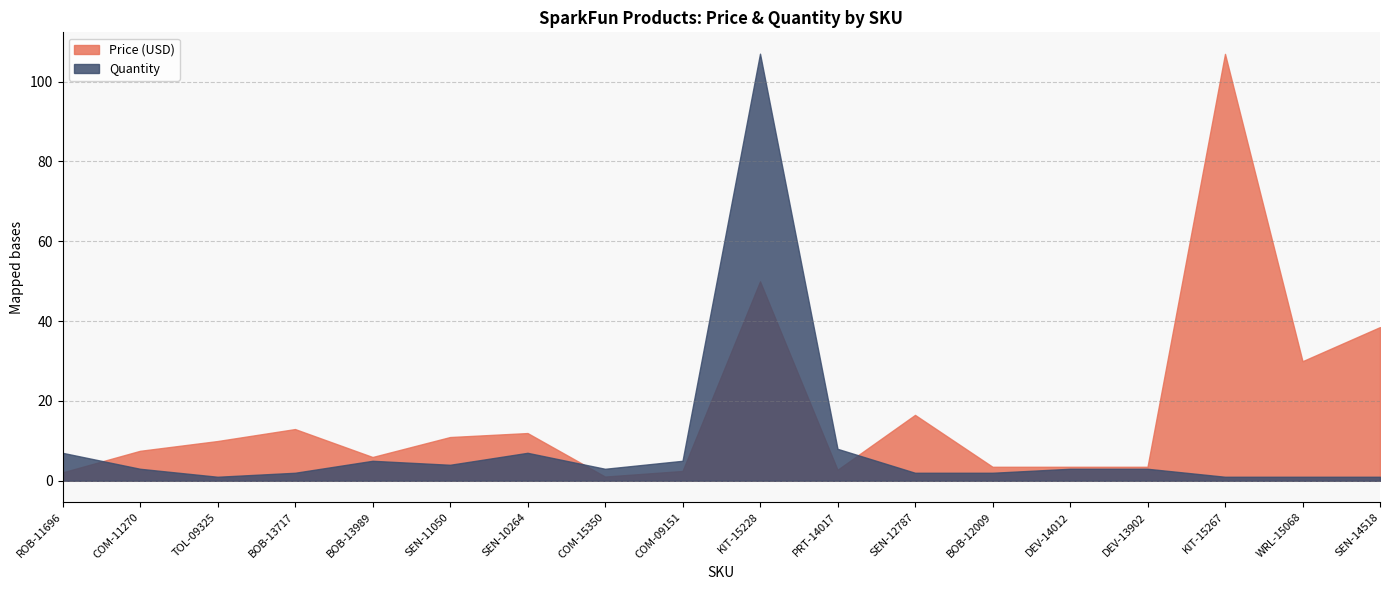

Is it true that Price (USD) equals 29.9 at WRL-15068?

True